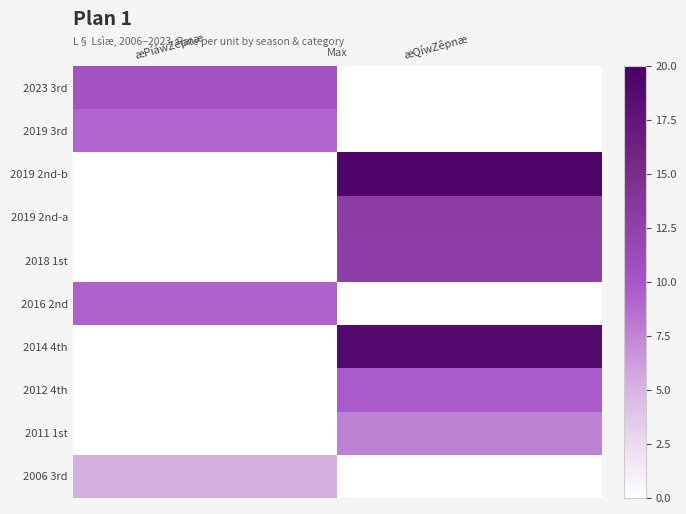

Rank the categories by 2006 3rd value from lowest to highest.

æPíáwZêpnæ, æQíwZêpnæ